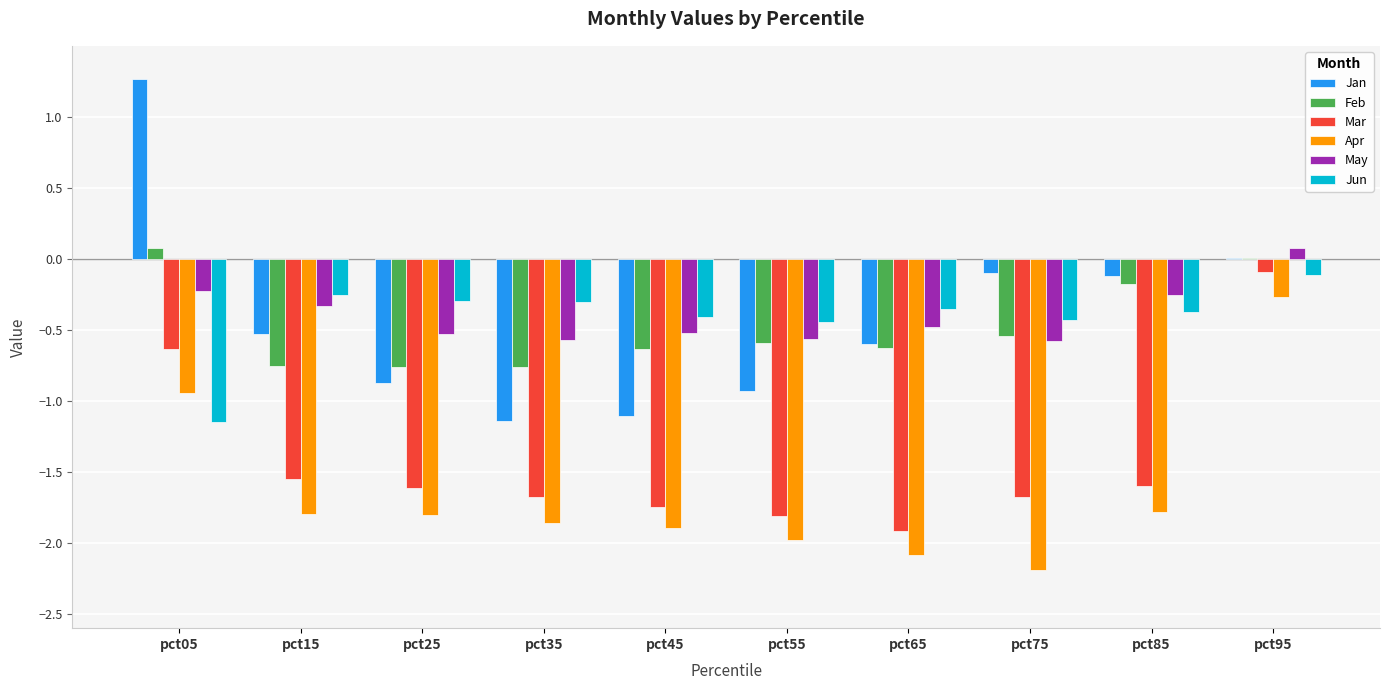

How many data points in May are above 0?

1